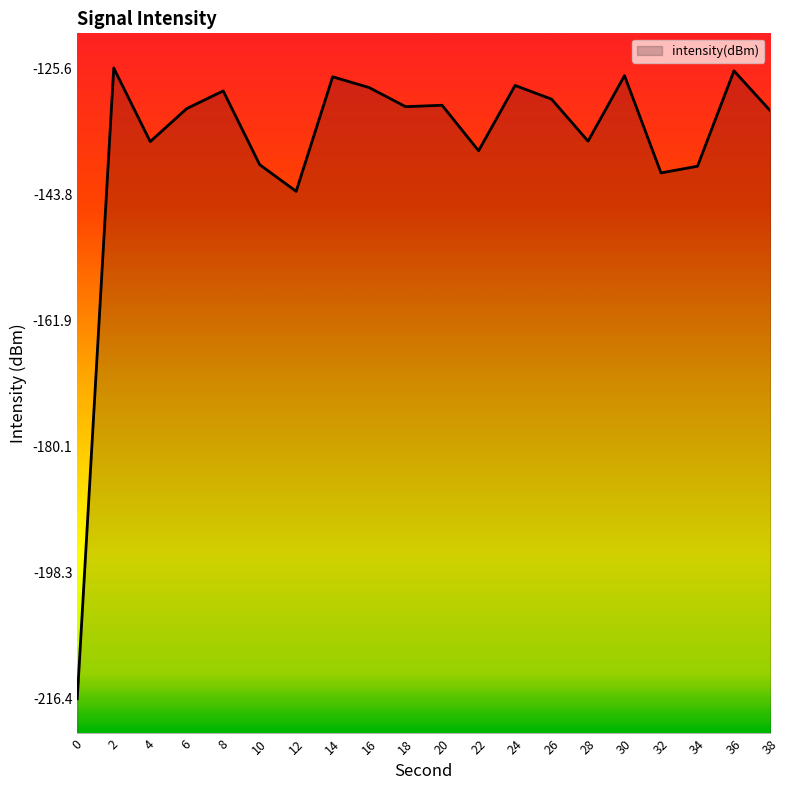

Rank the categories by value from lowest to highest.

0, 12, 32, 34, 10, 22, 4, 28, 38, 6, 18, 20, 26, 8, 16, 24, 14, 30, 36, 2